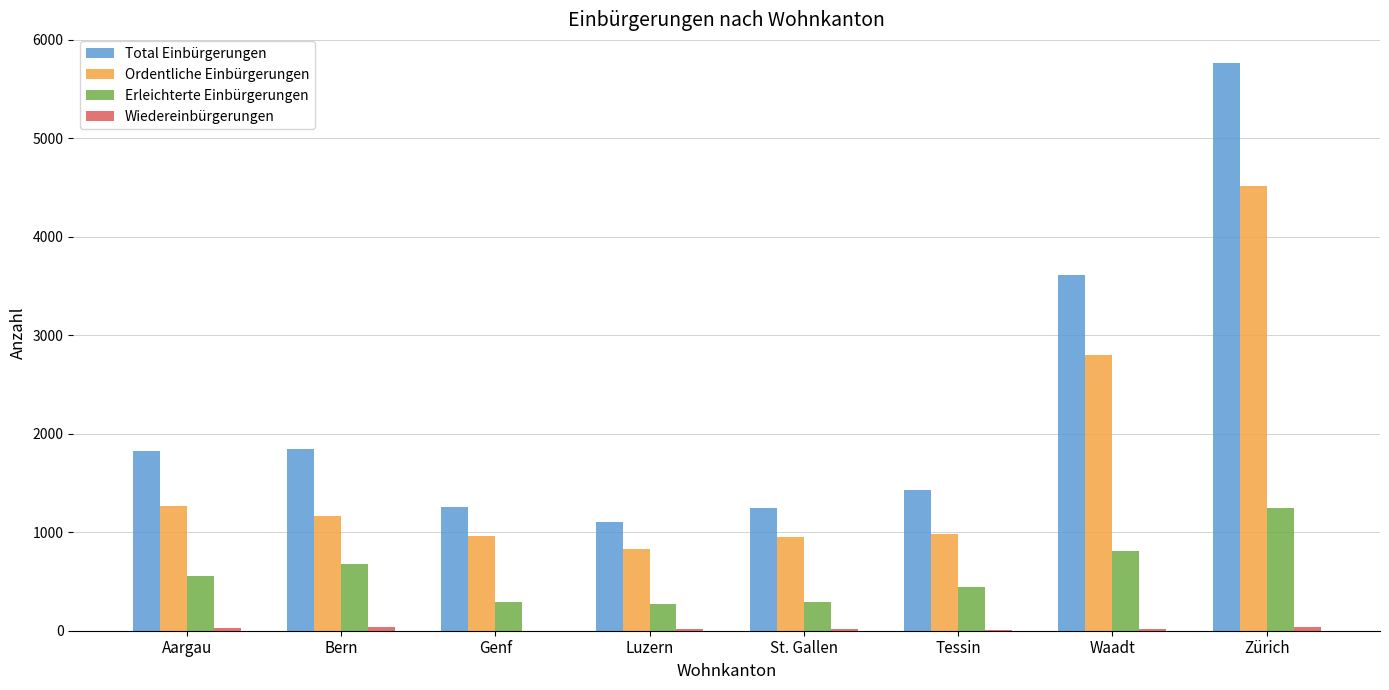

Are the bars horizontal?

No